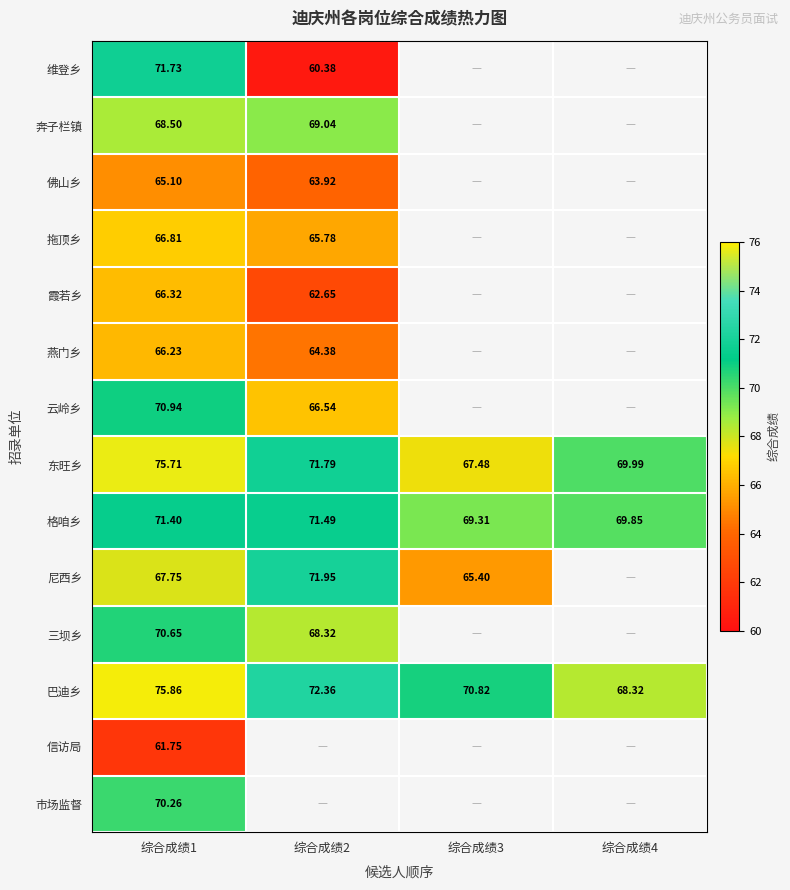

Is the value of 霞若乡 at 综合成绩2 greater than the value of 拖顶乡 at 综合成绩2?

No